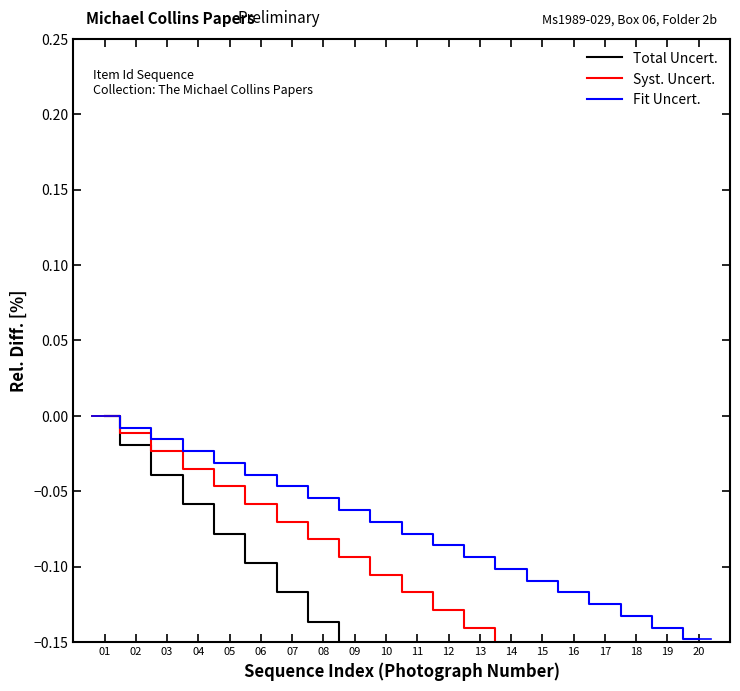

What is the total value across all series at 06?

-0.2